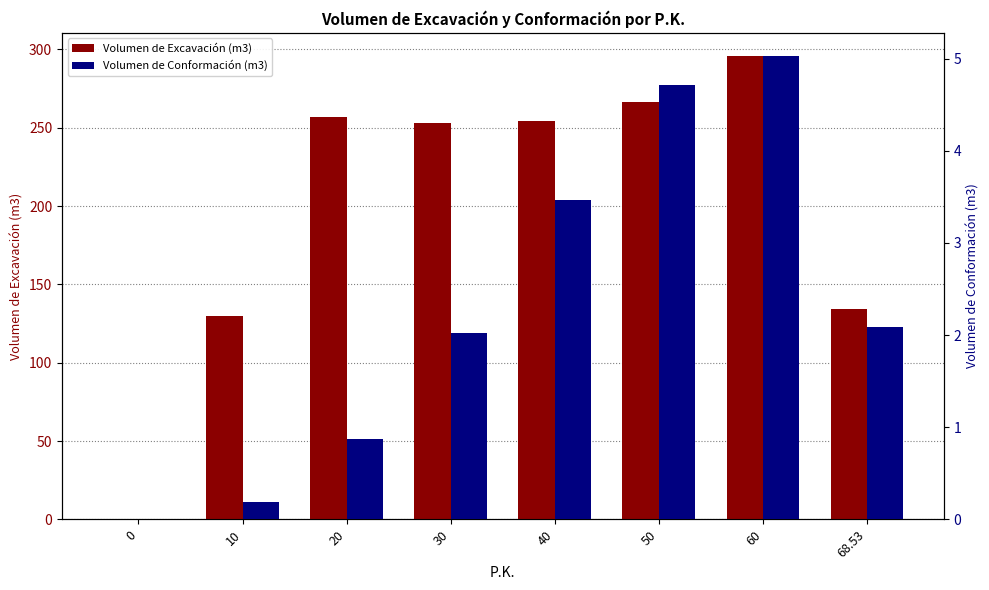

Rank the series by their maximum value, from lowest to highest.

Volumen de Conformación (m3), Volumen de Excavación (m3)